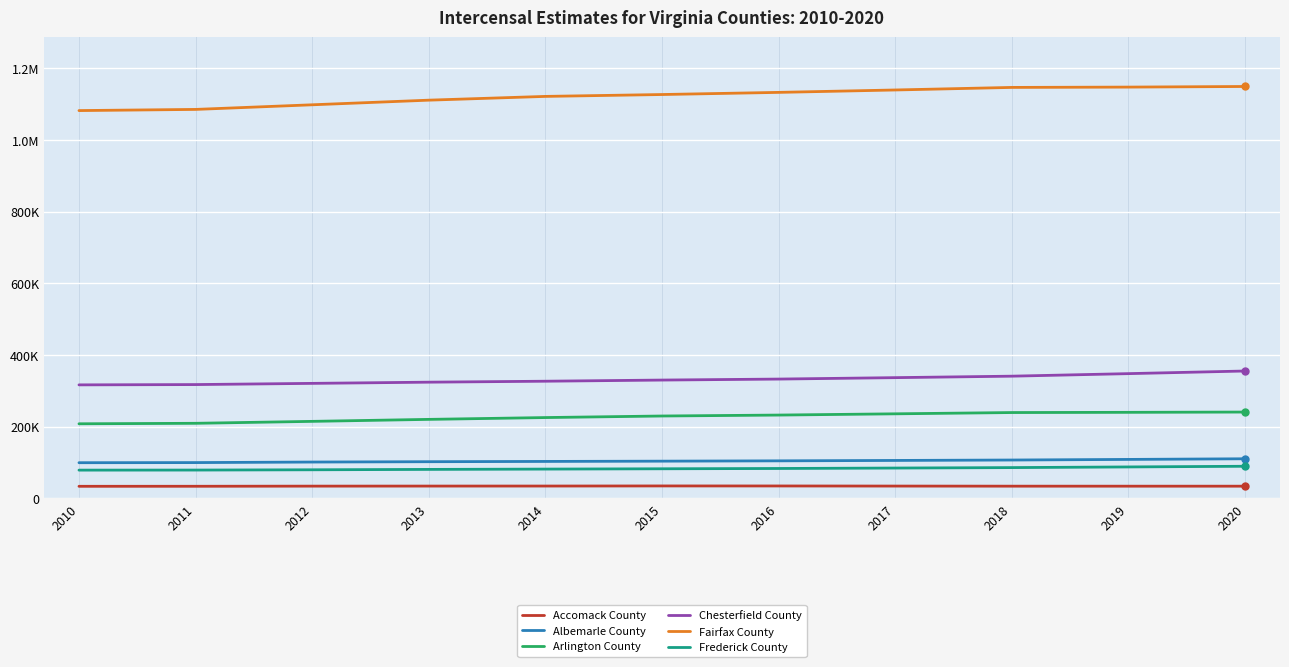

At which category is the sum across all series the highest?

2020